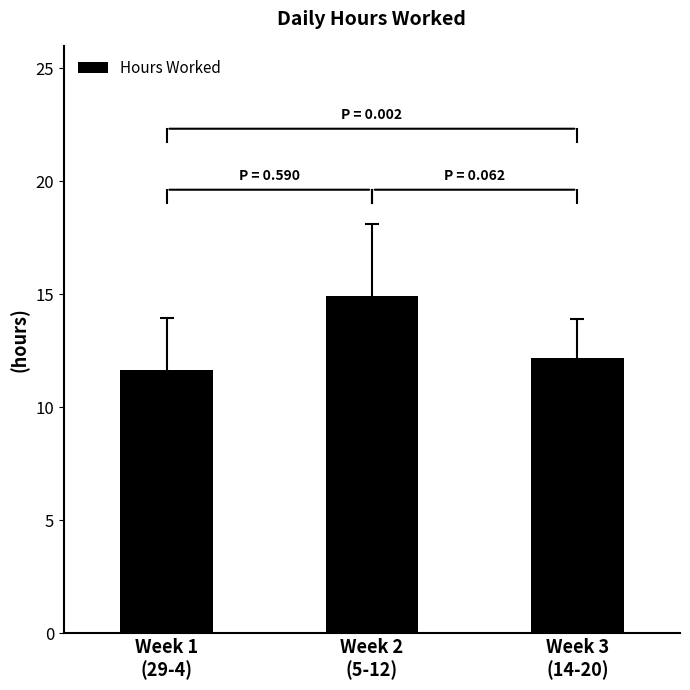

The value at Week 3
(14-20) is 8.3. True or false?

False